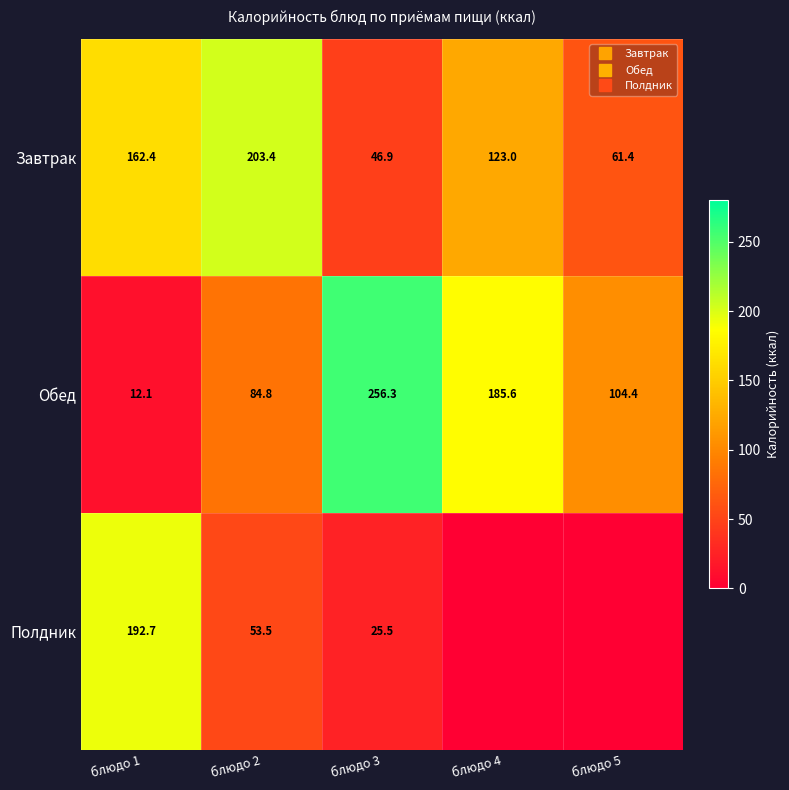

Between блюдо 4 and блюдо 1, which is larger?

блюдо 1